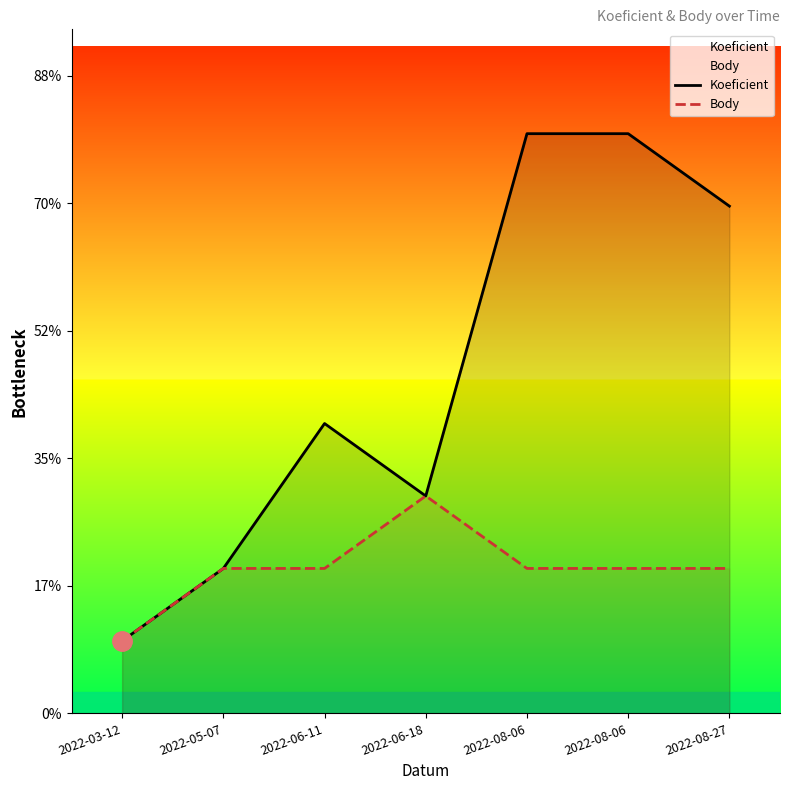

What is the sum of all Koeficient values?

33